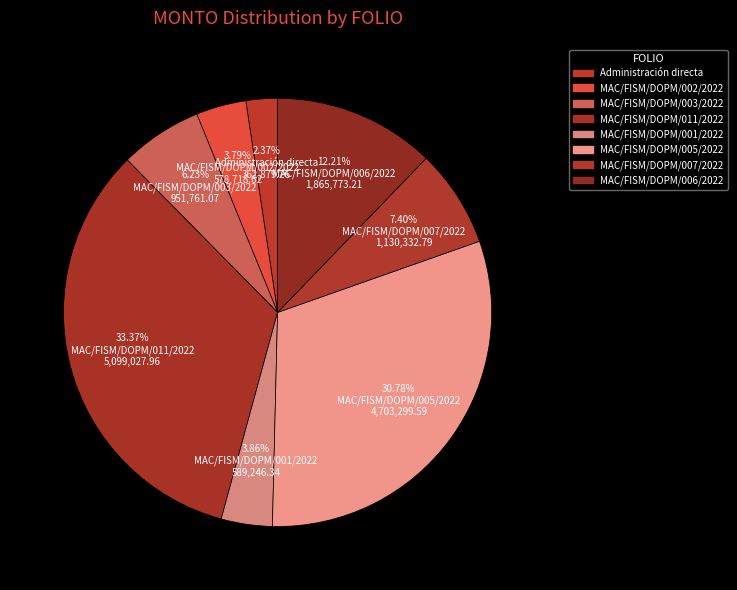

What is the largest slice in the pie chart?

MAC/FISM/DOPM/011/2022